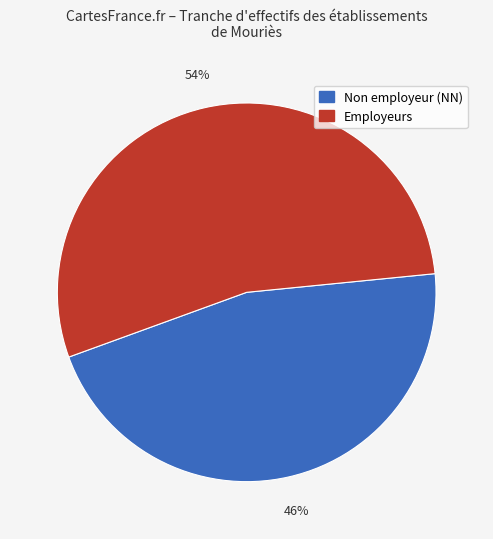

Is there any slice that represents more than half of the pie?

Yes